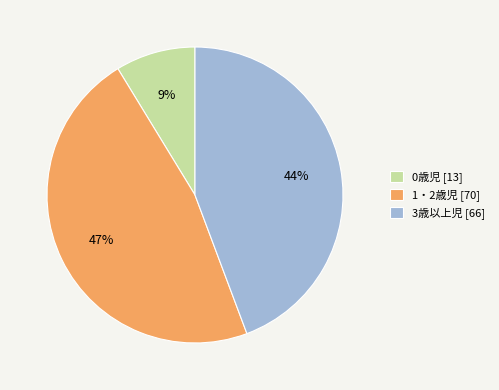

Count the number of slices in the pie.

3